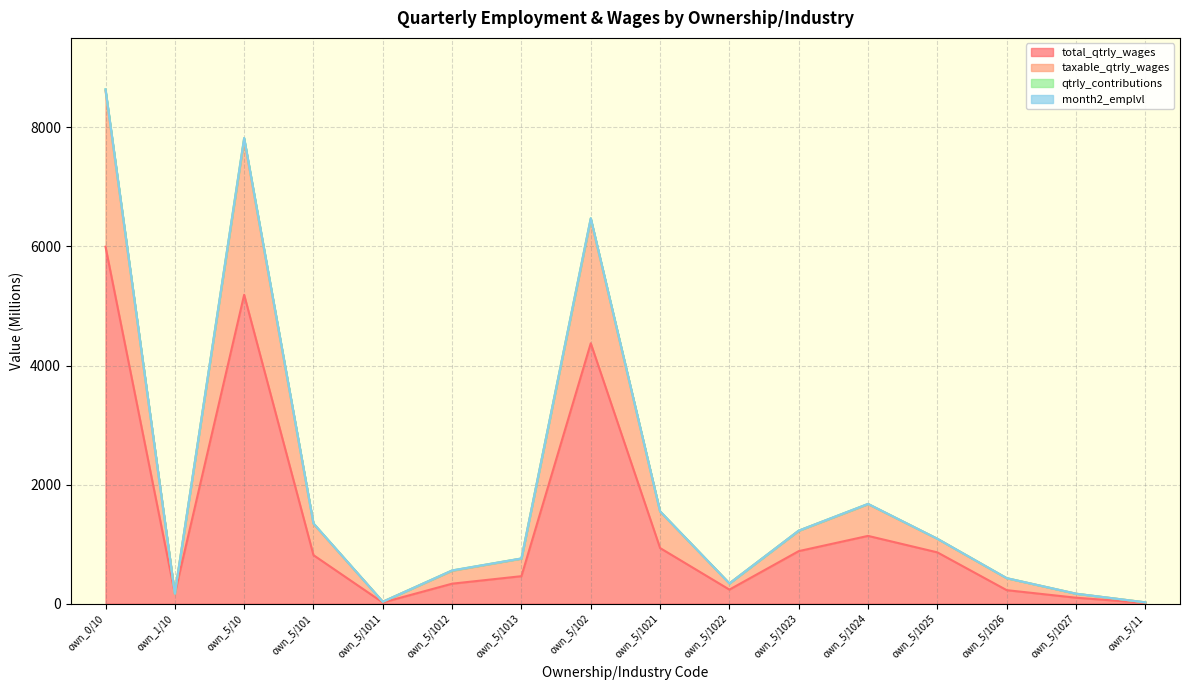

At which category does month2_emplvl reach its first local peak?

own_5/10